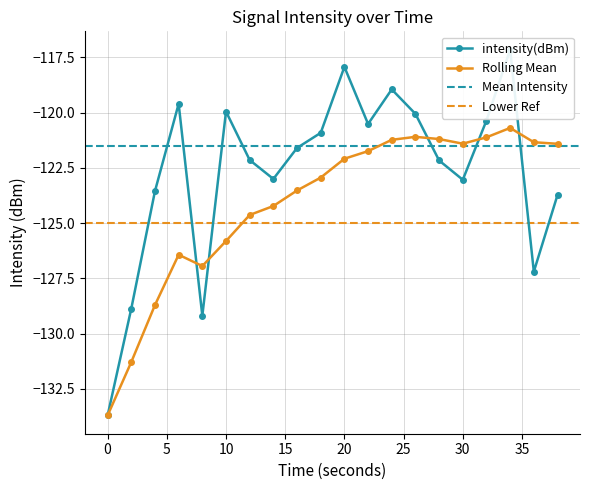

How many data points does each series have?

20